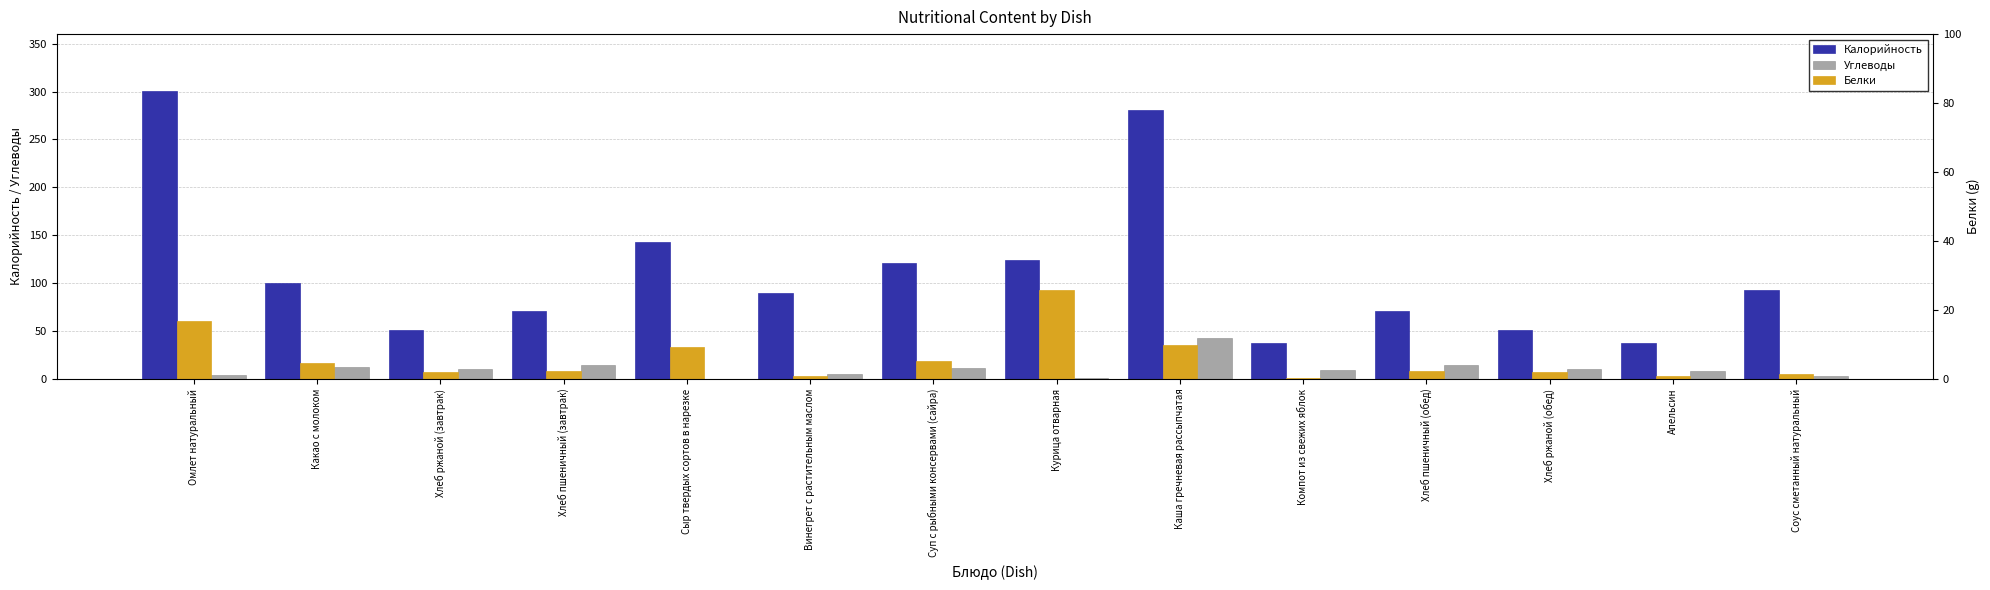

What is the sum of the Белки values at Соус сметанный натуральный and Хлеб пшеничный (обед)?

3.8